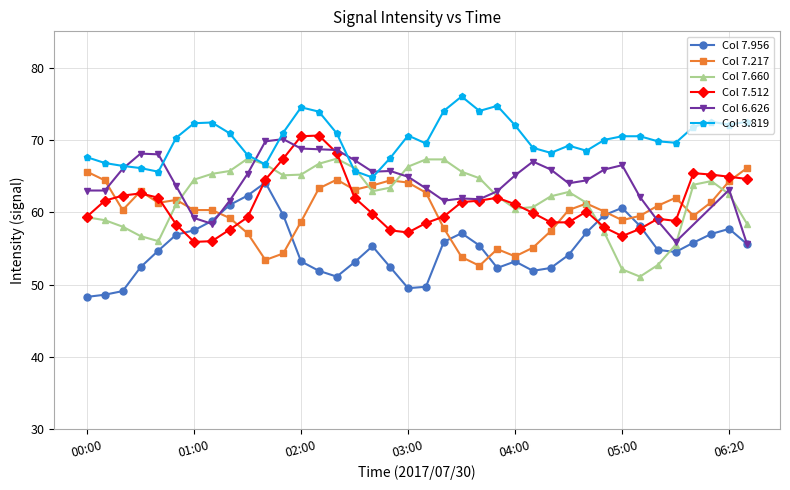

How many times do 7.956 and 7.660 cross each other?

2